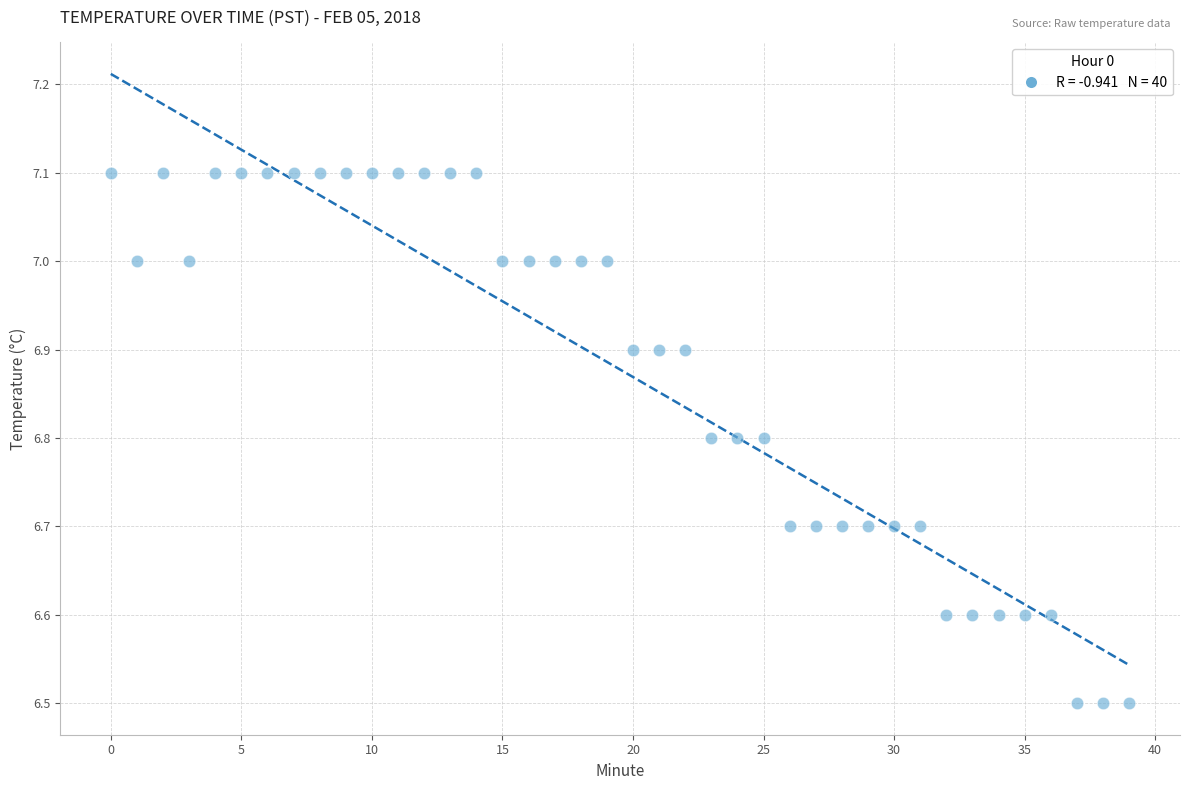

What is the range of Y values (max minus min)?

0.6